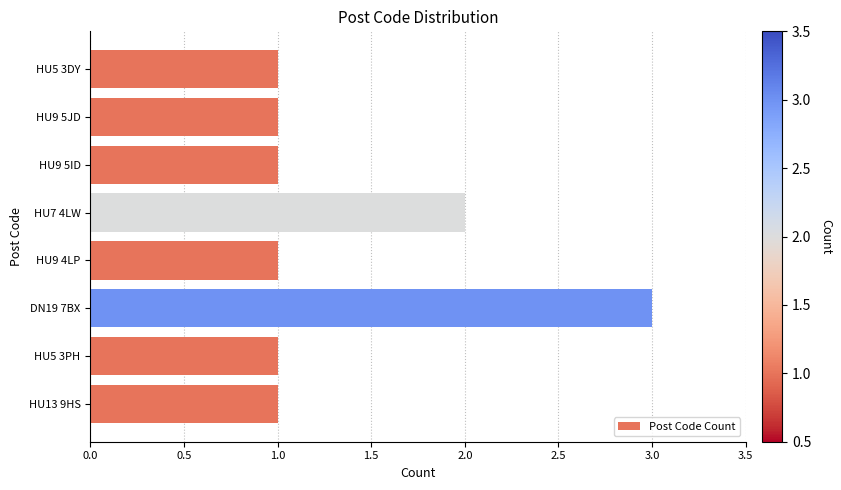

Which has a higher value, HU7 4LW or DN19 7BX?

DN19 7BX